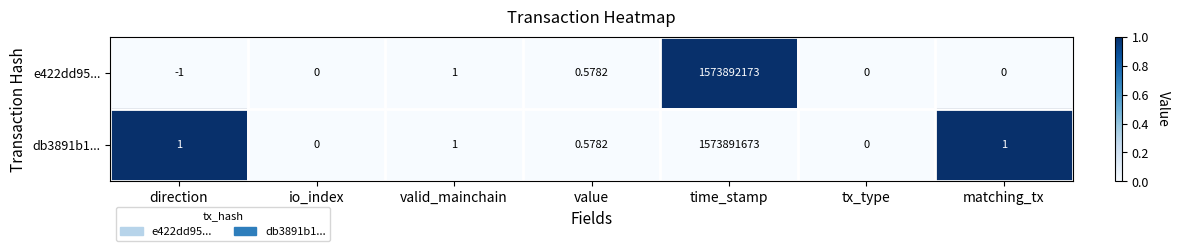

Which label corresponds to the smallest value in the chart?

direction